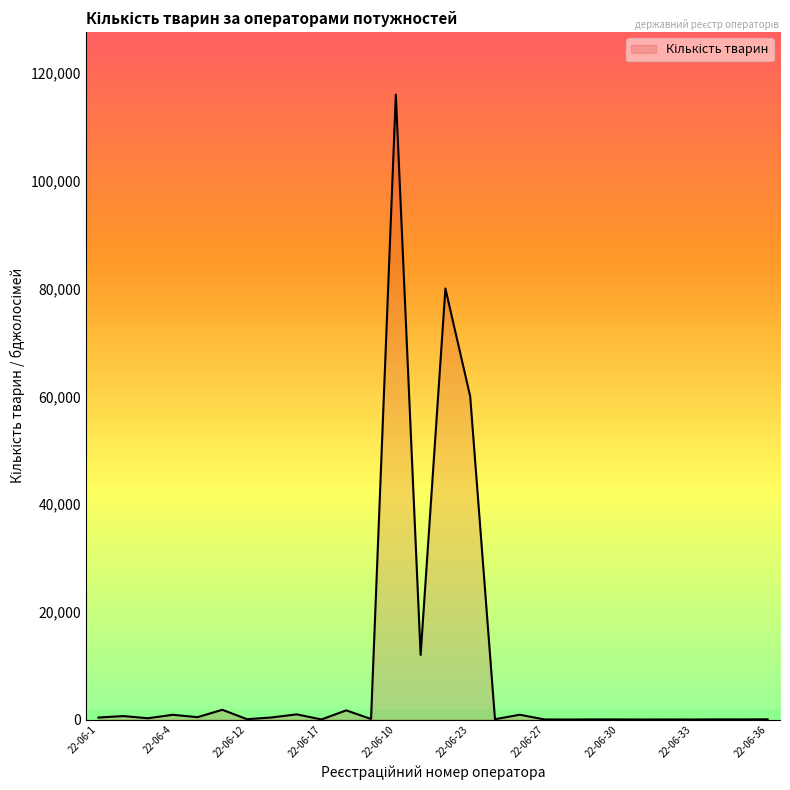

What is the maximum value shown in the chart?

116000